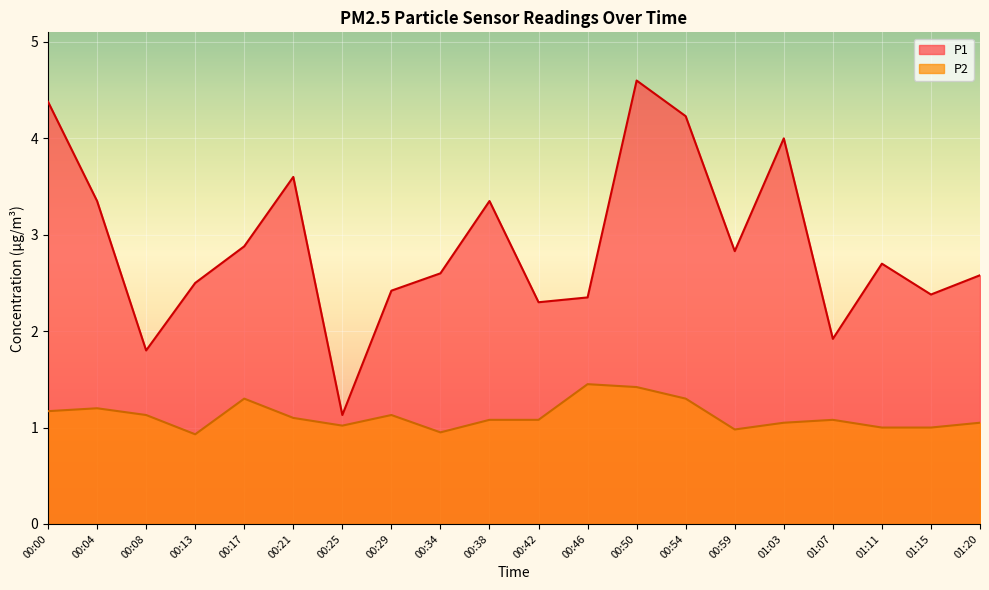

How many interior local valleys does the P1 series have?

6